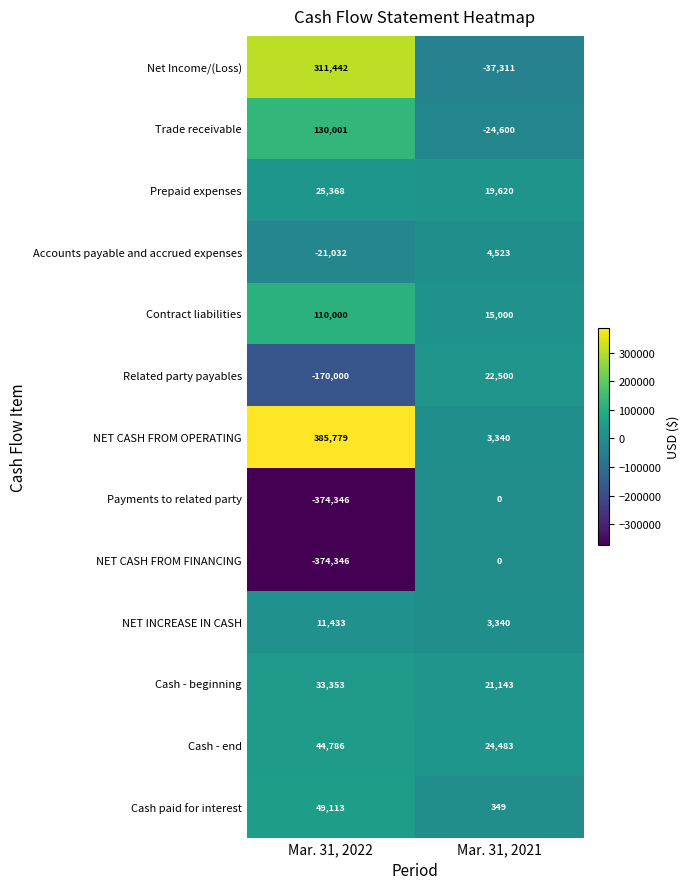

The value of NET INCREASE IN CASH at Mar. 31, 2021 is 1876. True or false?

False